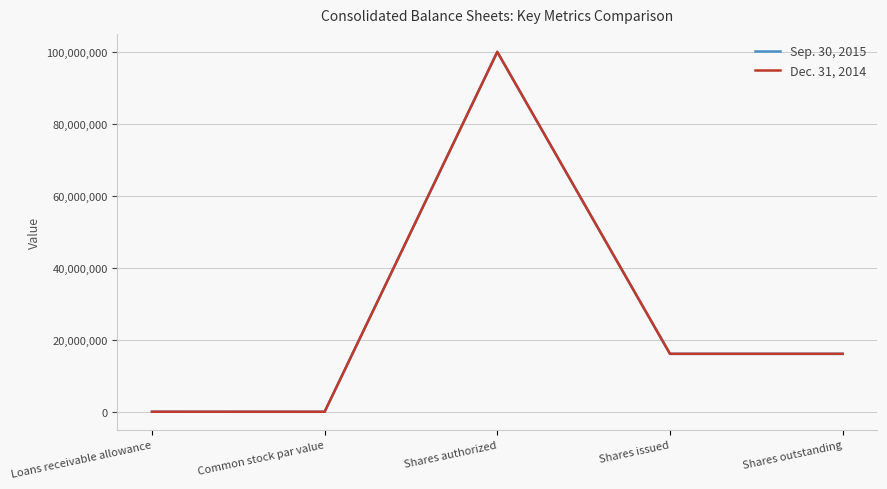

Is this an area chart (filled region under the line)?

No